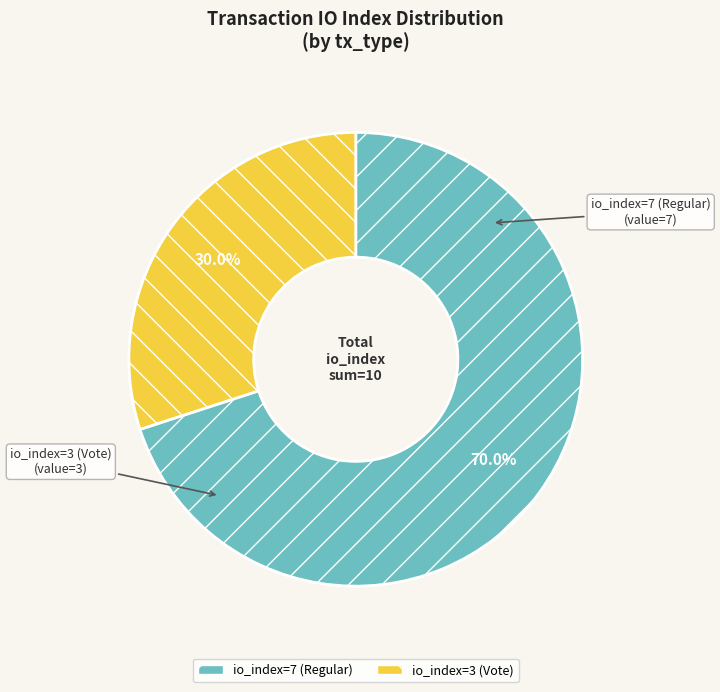

Is it true that io_index=3 (Vote) is 38% of the pie?

False